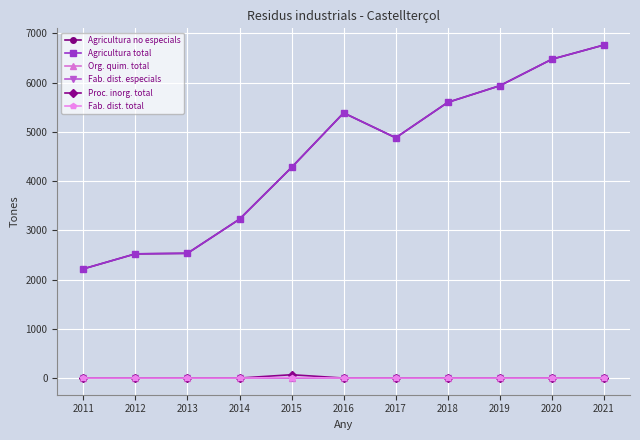

Reading right to left, list all the values displayed in this chart.

Agricultura no especials: 2021=6763	2020=6474	2019=5936	2018=5598	2017=4879	2016=5384	2015=4277	2014=3226	2013=2533	2012=2522	2011=2217
Agricultura total: 2021=6763	2020=6474	2019=5936	2018=5598	2017=4879	2016=5384	2015=4277	2014=3226	2013=2533	2012=2522	2011=2217
Org. quim. total: 2021=0	2020=0	2019=0	2018=0	2017=0	2016=0	2015=0	2014=0	2013=0	2012=0	2011=2
Fab. dist. especials: 2021=0	2020=0	2019=0	2018=0	2017=0	2016=0	2015=0	2014=0	2013=0	2012=0	2011=0
Proc. inorg. total: 2021=0	2020=0	2019=0	2018=0	2017=0	2016=0	2015=68	2014=0	2013=0	2012=0	2011=0
Fab. dist. total: 2021=0	2020=0	2019=0	2018=0	2017=0	2016=0	2015=11	2014=0	2013=0	2012=0	2011=0